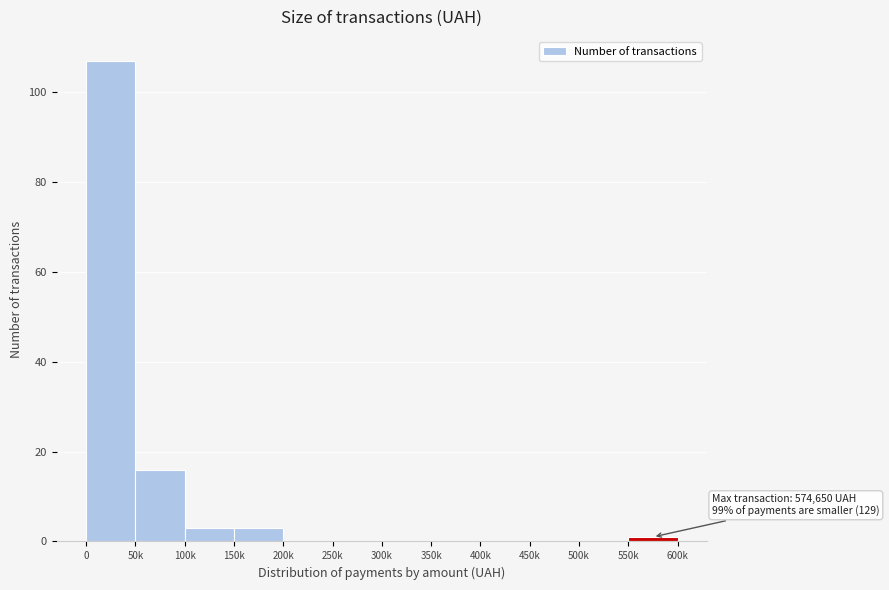

Reading left to right, transcribe all the data shown in this chart.

0=107	50k=16	100k=3	150k=3	200k=0	250k=0	300k=0	350k=0	400k=0	450k=0	500k=0	550k=1